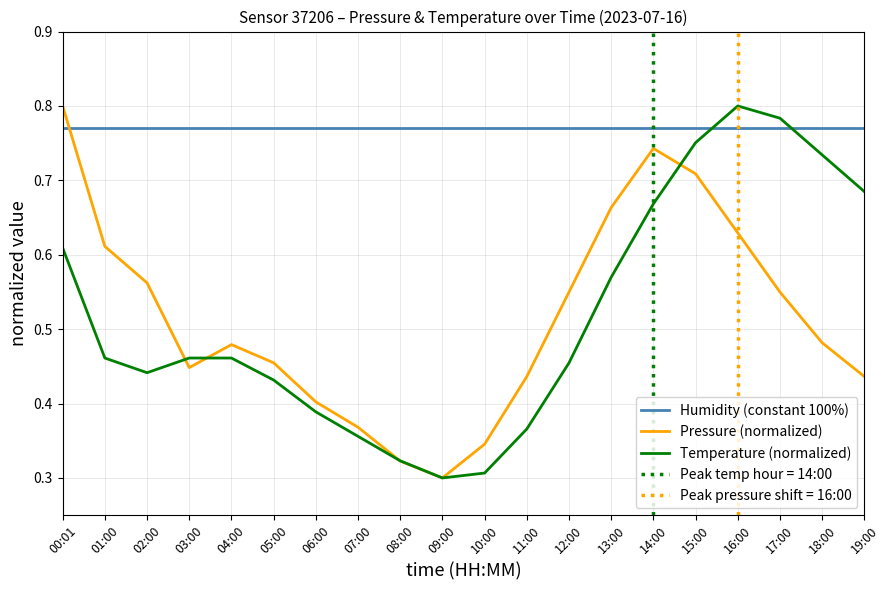

What is the average value of the Humidity (constant 100%) series?

0.8